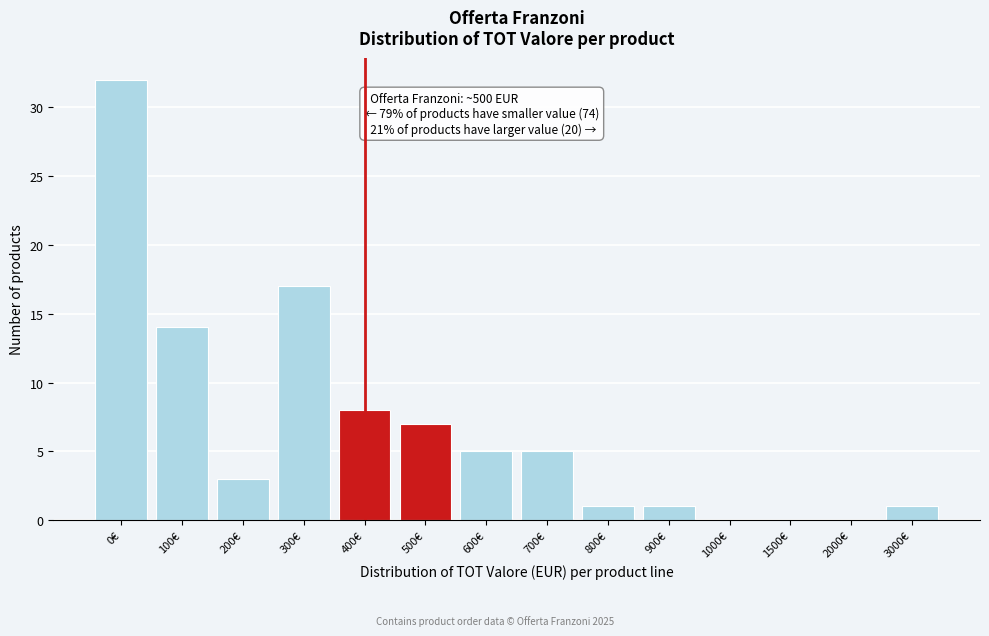

Reading right to left, transcribe all the data shown in this chart.

3000€=1	2000€=0	1500€=0	1000€=0	900€=1	800€=1	700€=5	600€=5	500€=7	400€=8	300€=17	200€=3	100€=14	0€=32